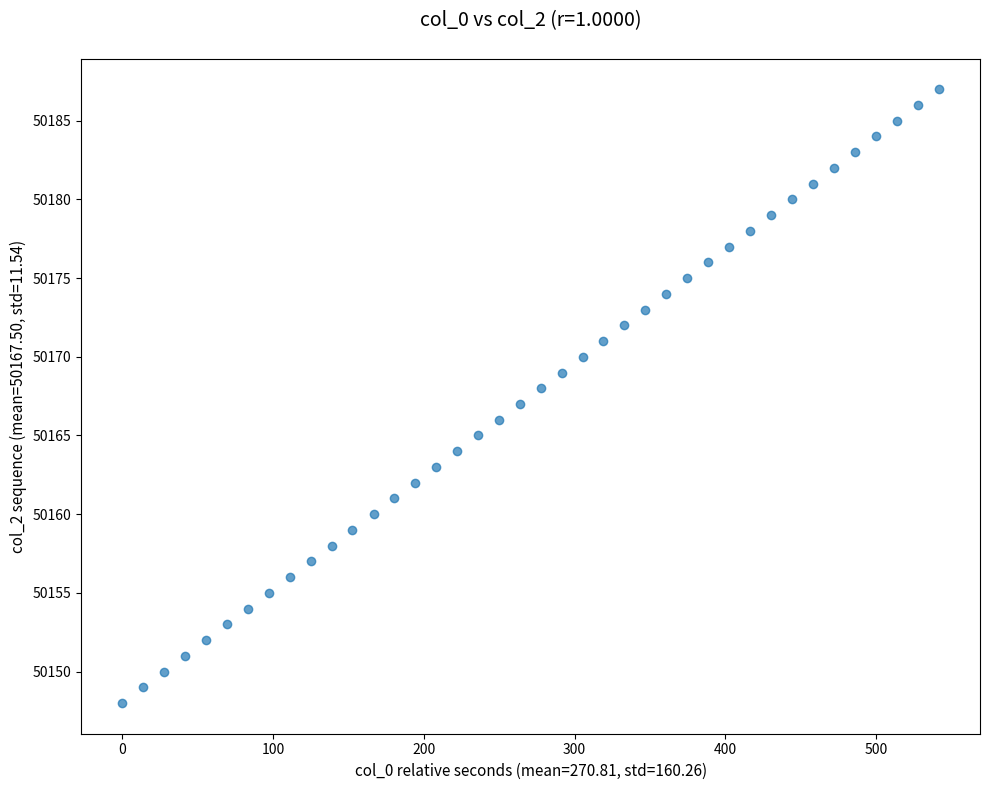

What is the range of Y values (max minus min)?

39